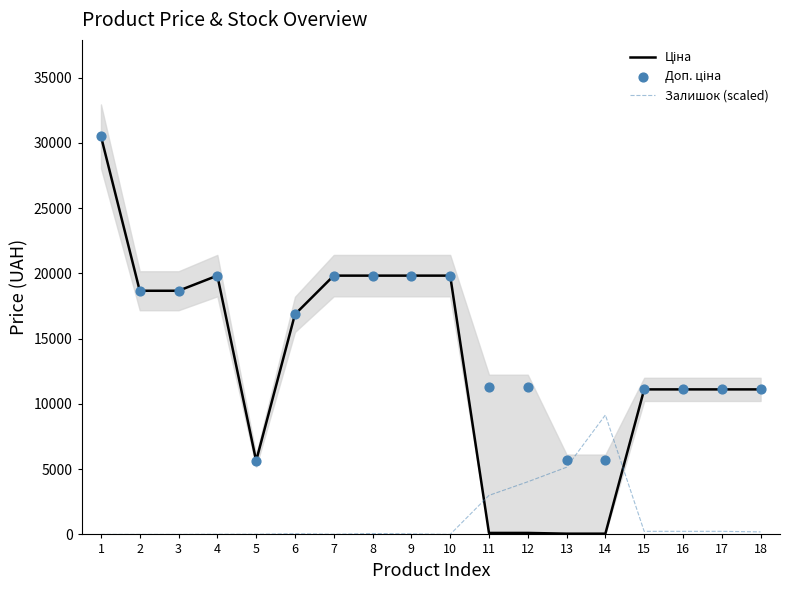

Which series reaches the maximum Y coordinate?

Ціна